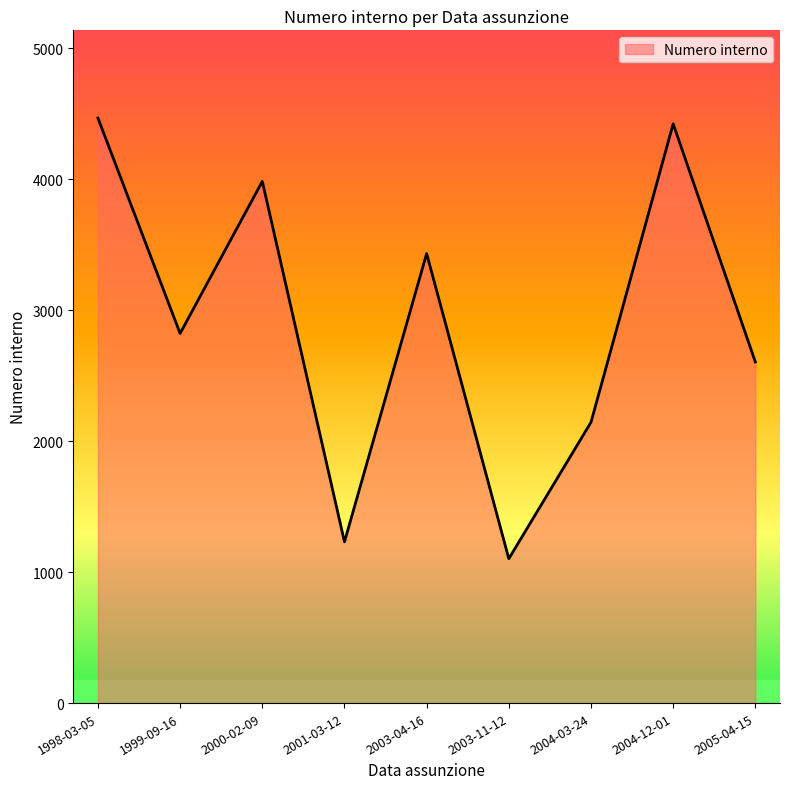

How many categories are shown in the chart?

9